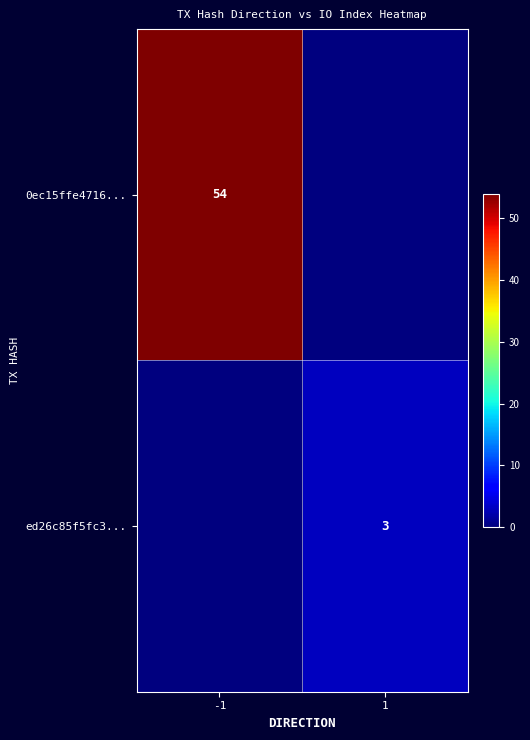

Is it true that 0ec15ffe4716... equals 54 at -1?

True